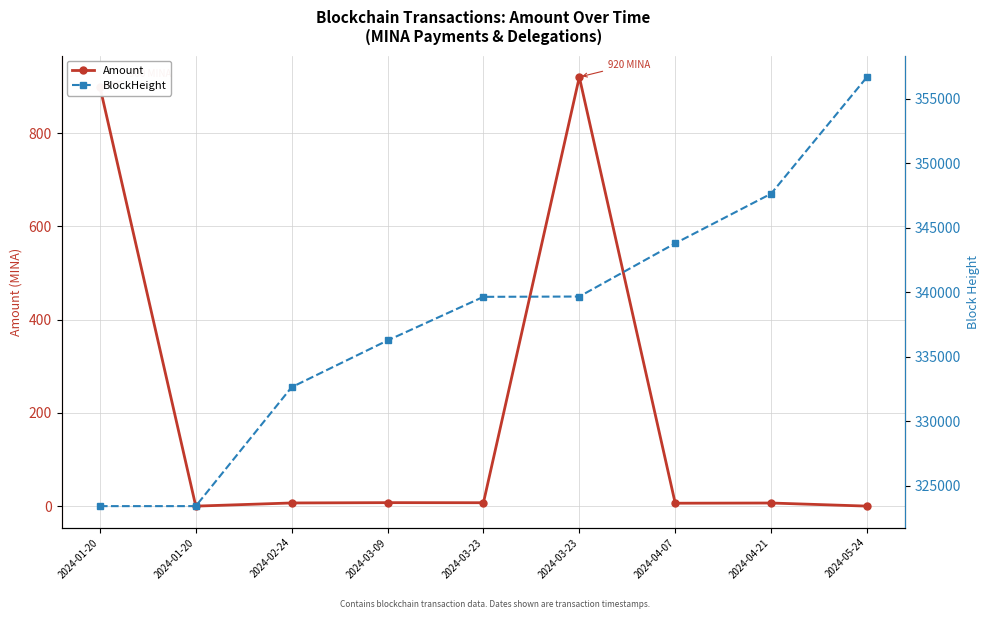

How many values in the Amount series are below 6?

2